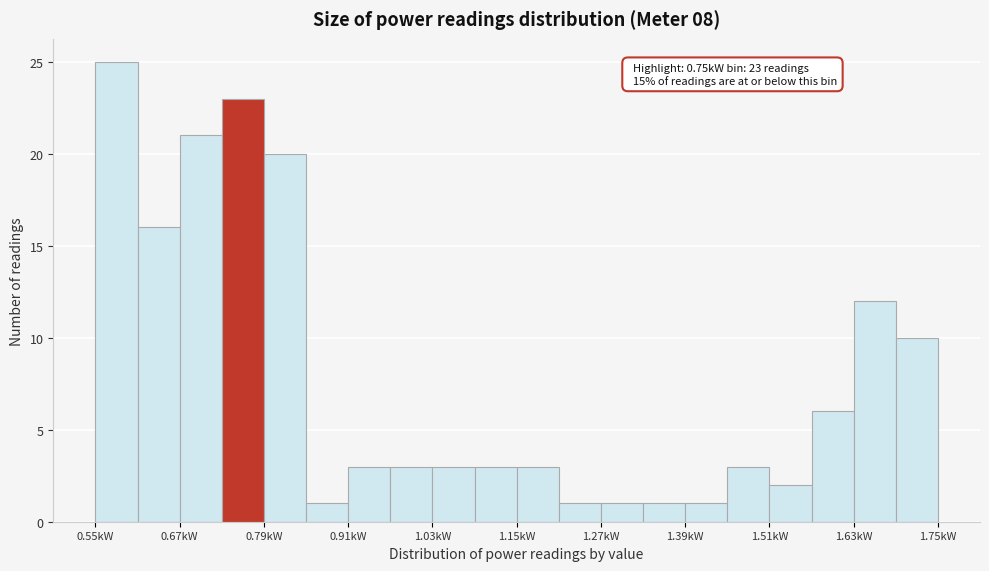

Around what value on the x-axis is the tallest bar? Give the approximate position of its centre, as read against the axis.

0.58